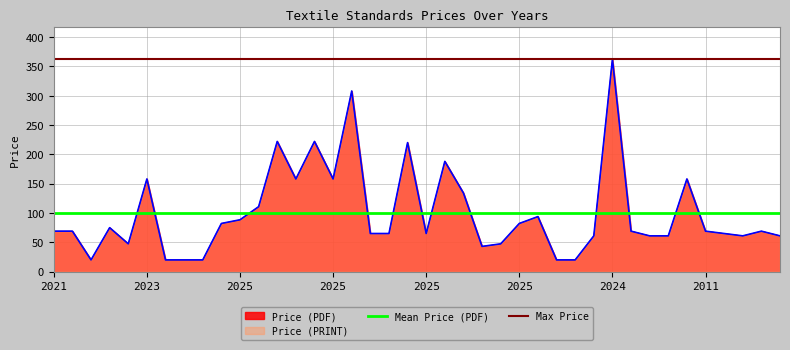

What is the value of the Mean Price (PDF) point at the 1st from the left?

99.7